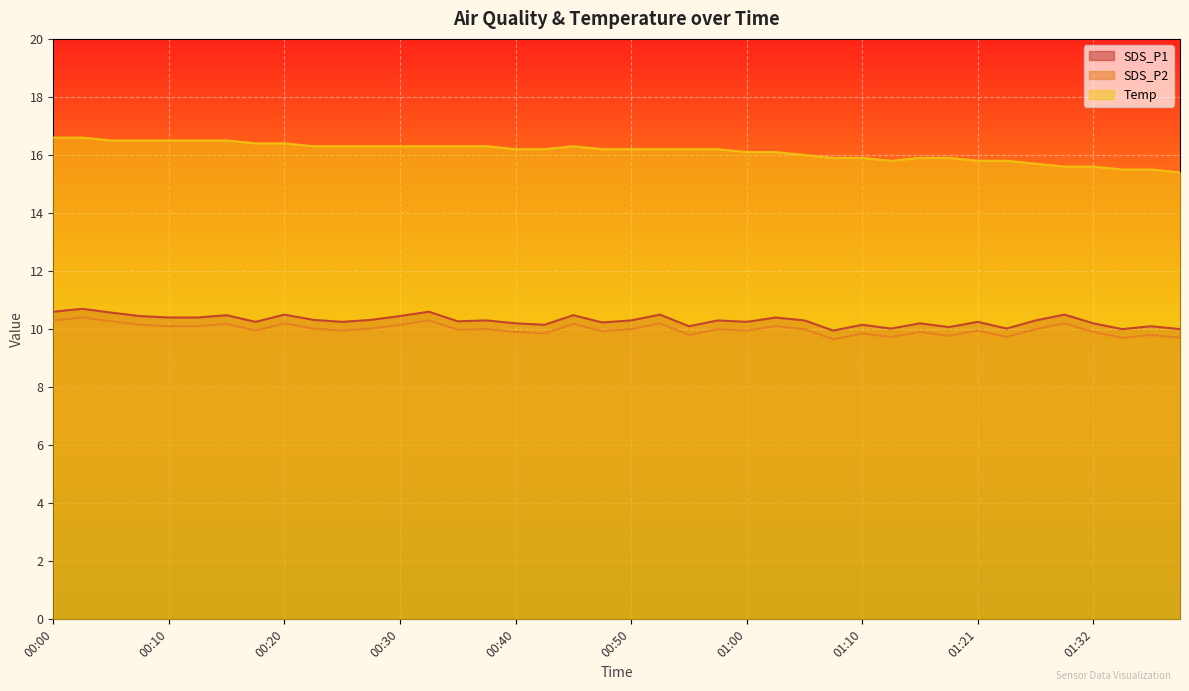

What is the difference between the Temp values at 01:24 and 01:34?

0.3